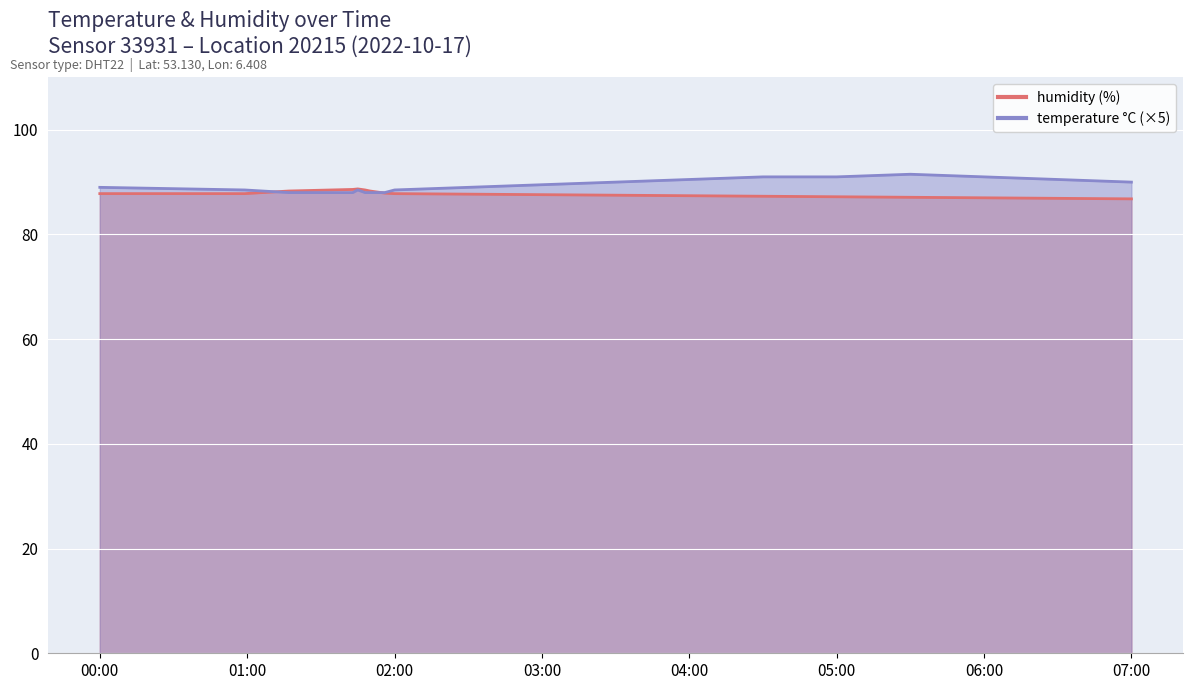

Rank the series by their average value, from lowest to highest.

humidity, temperature